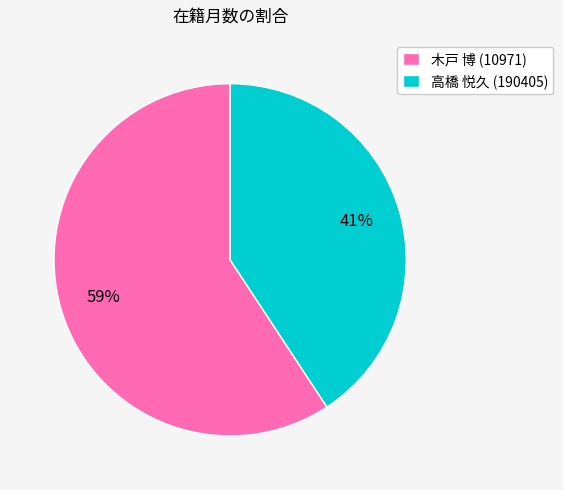

Which slice represents more than half of the pie?

木戸 博 (10971)